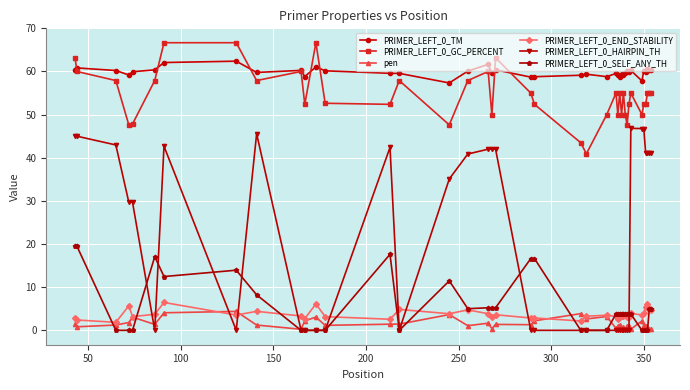

What is the greatest value displayed?

66.7